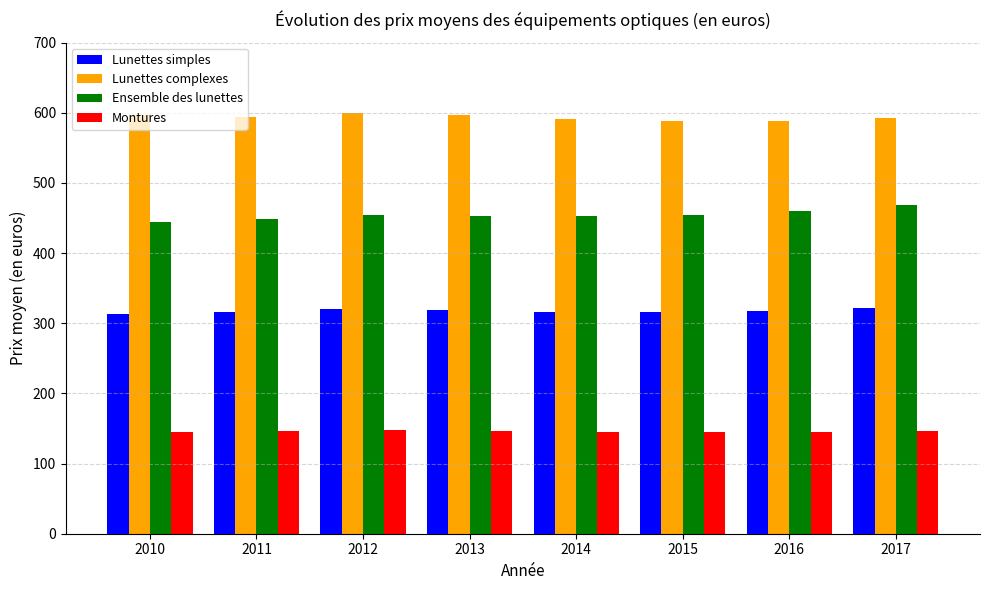

What is the sum of the Montures values at 2010 and 2015?

290.5